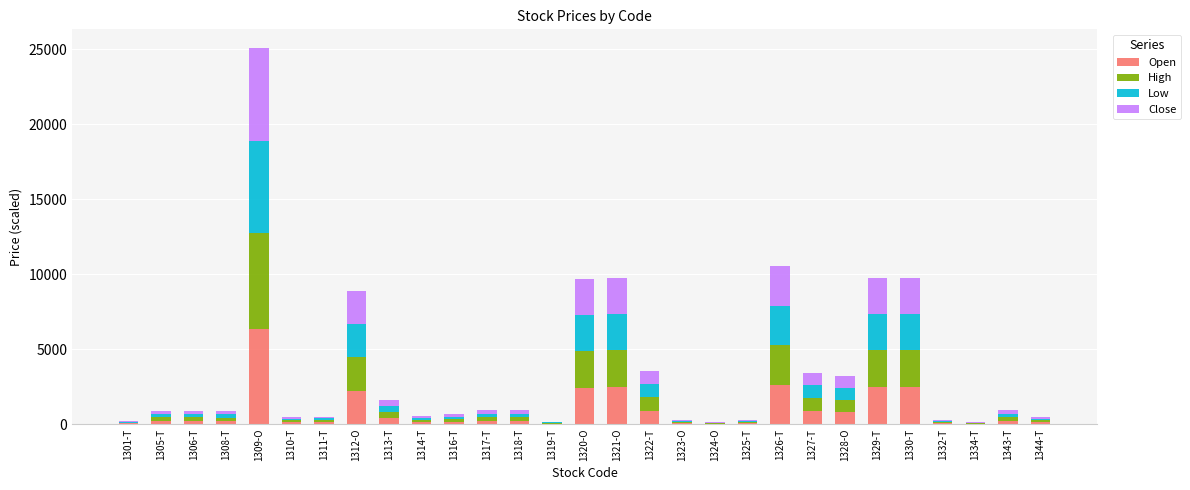

Which category has the highest value in the Open series?

1309-O